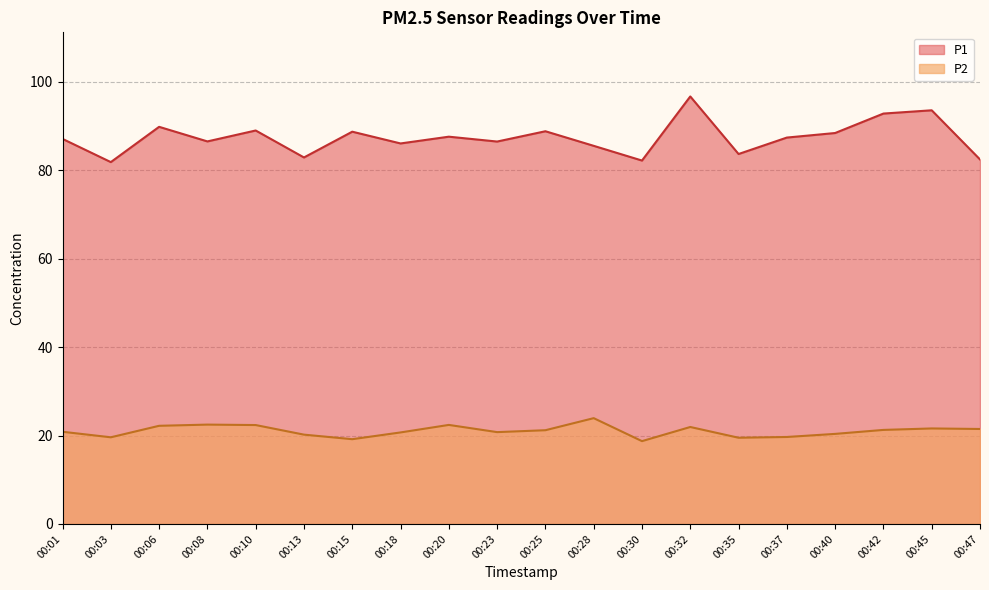

Which category has the lowest value in the P1 series?

00:03